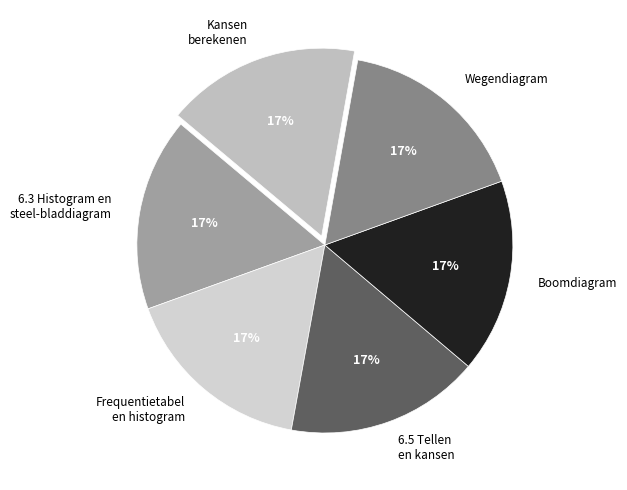

Is it true that Boomdiagram is 31% of the pie?

False